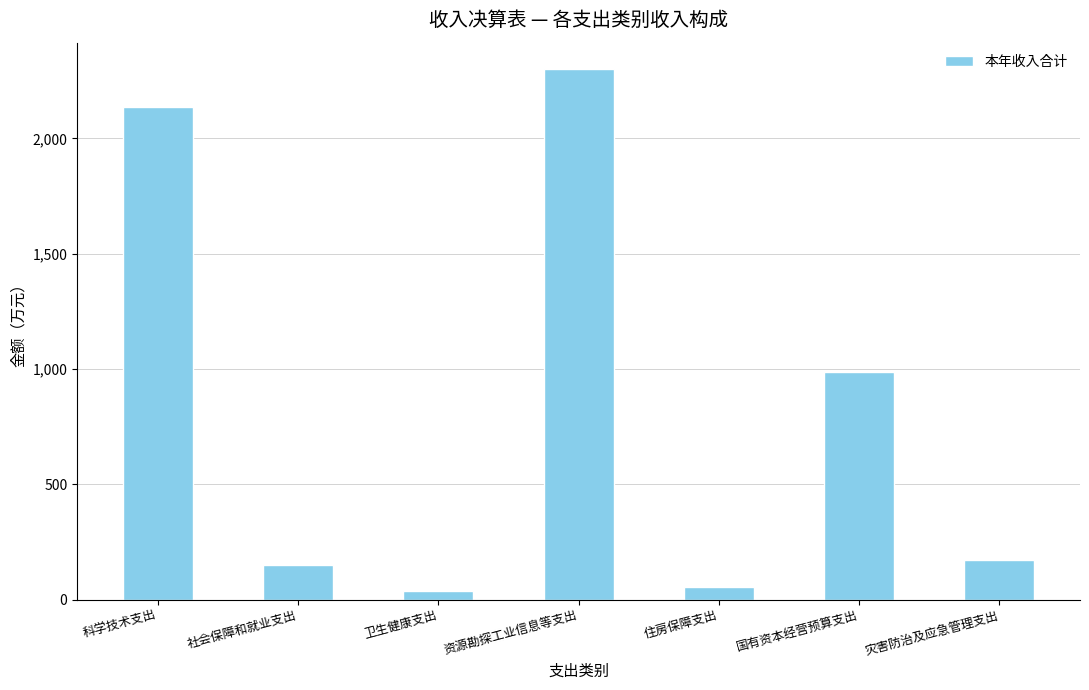

What value does the data have at 社会保障和就业支出?

150.7